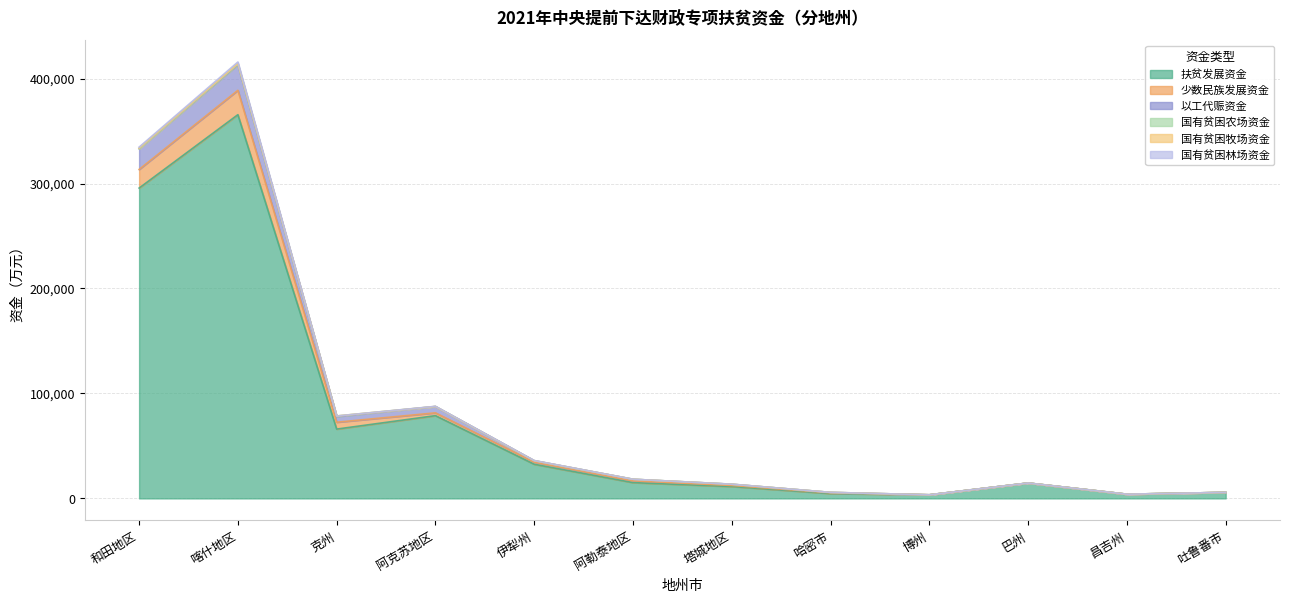

What is the total value across all series at 喀什地区?

415816